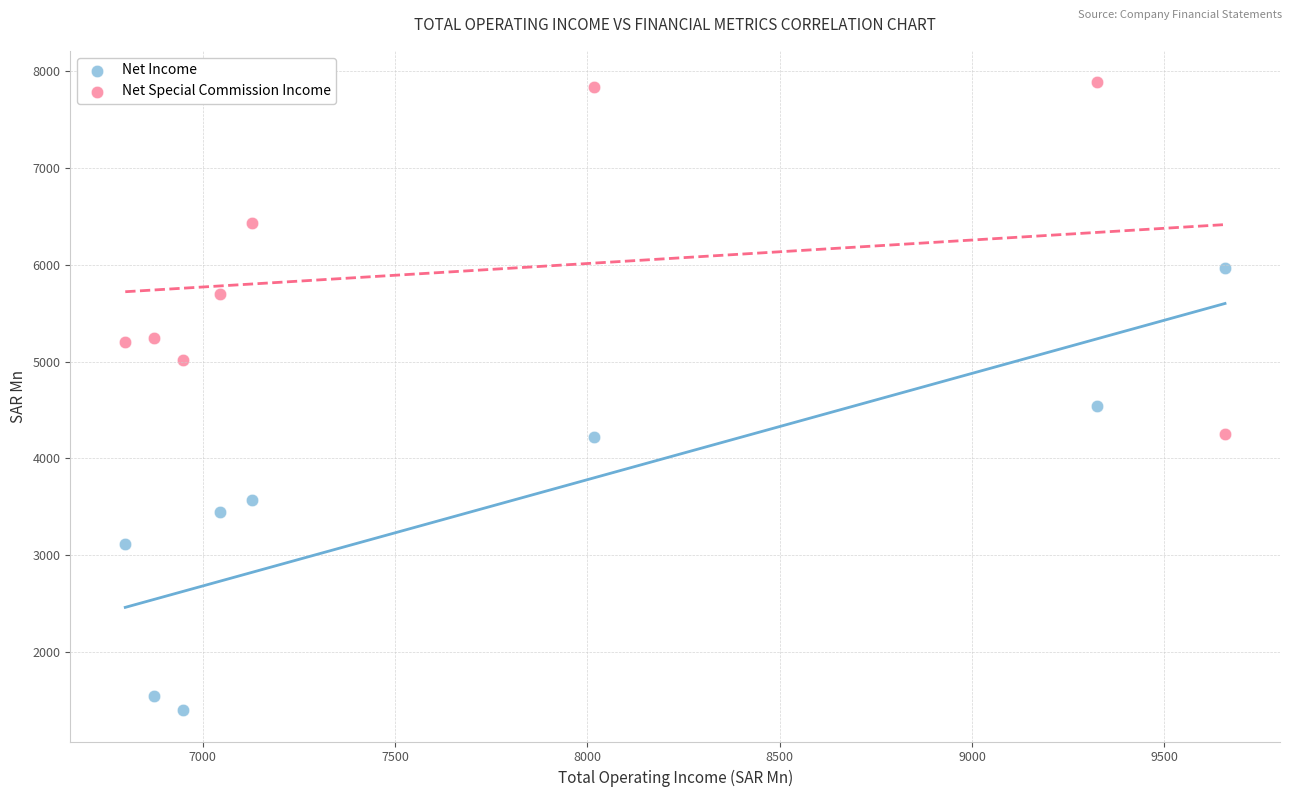

Which series reaches the minimum Y coordinate?

Net Income